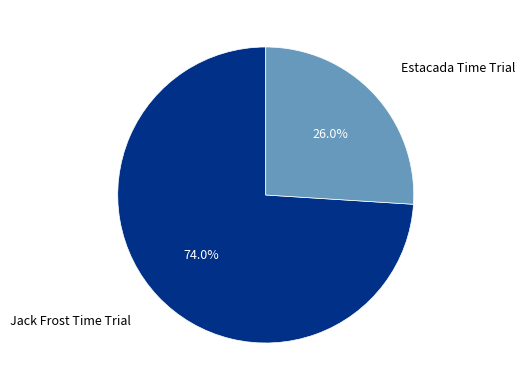

Does any single category account for the majority?

Yes